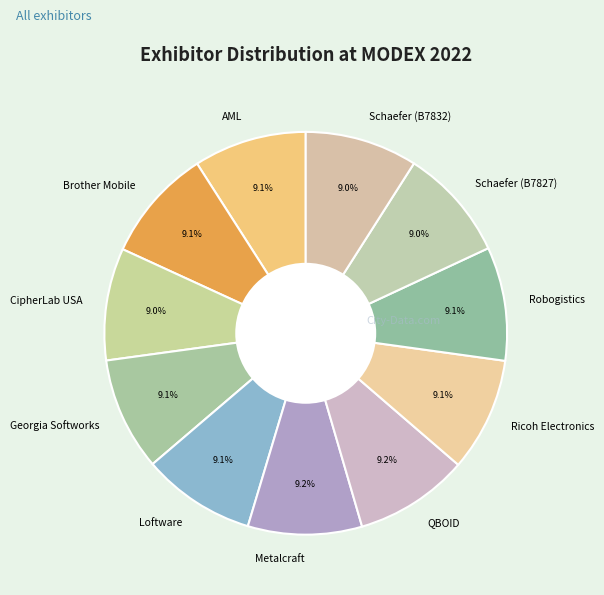

Is QBOID the majority of the pie?

No